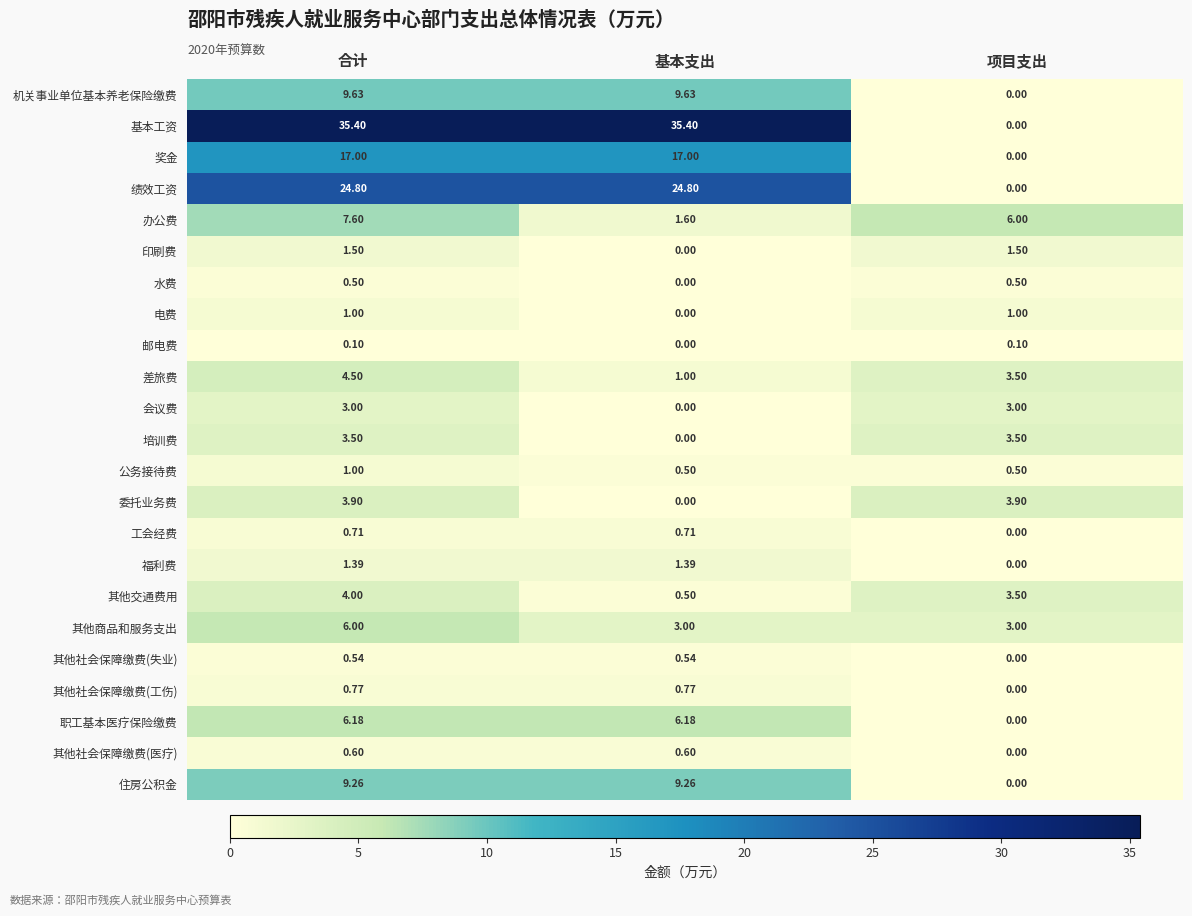

Between 合计 and 项目支出, which series saw the biggest shift?

基本工资